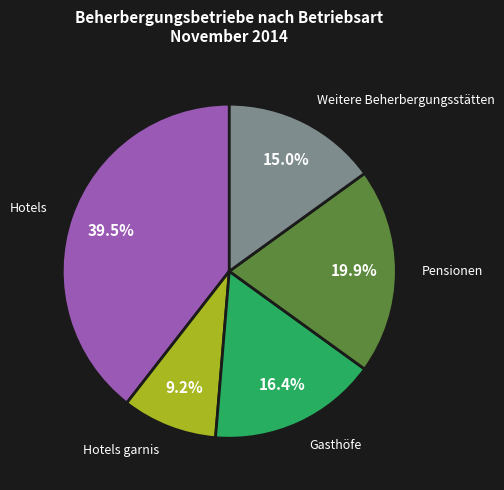

Does any single category account for the majority?

No